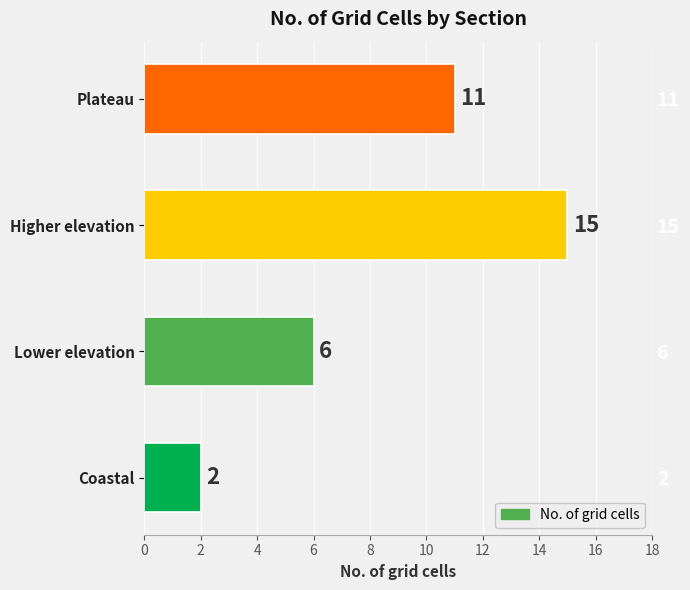

What is the sum of all values?

34